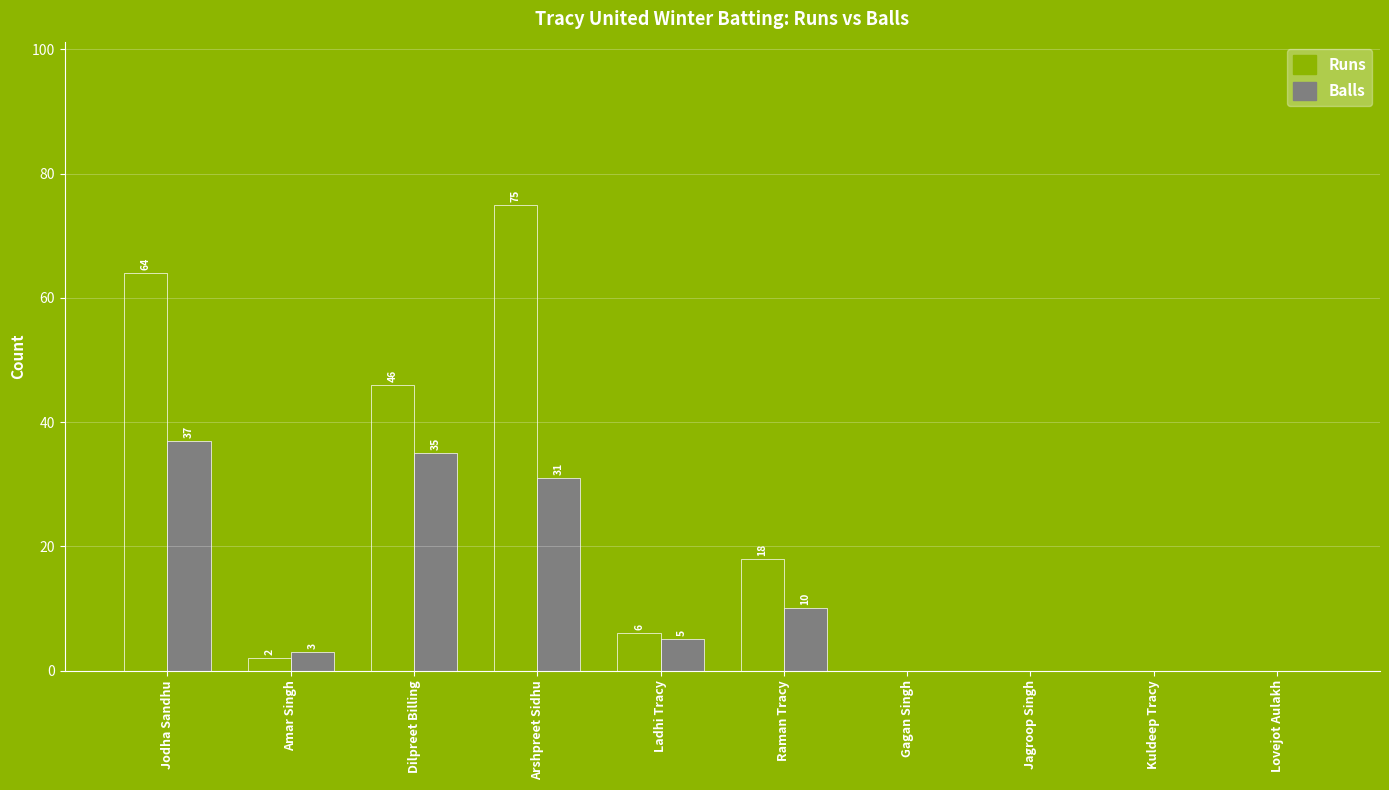

The value of Runs at Ladhi Tracy is 11. True or false?

False